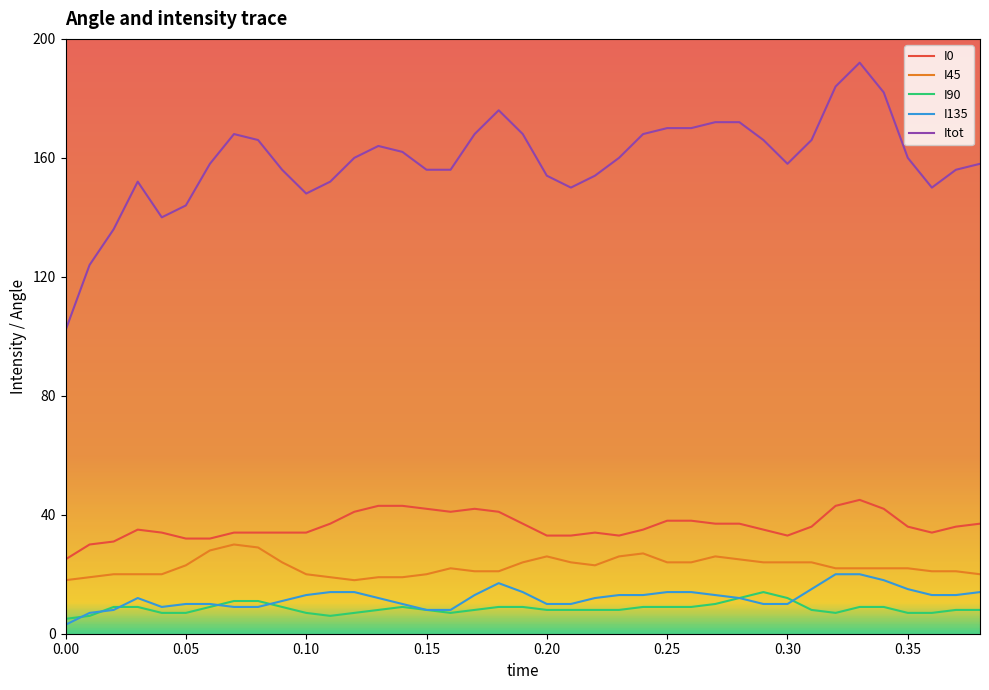

What is the minimum value for I45?

18